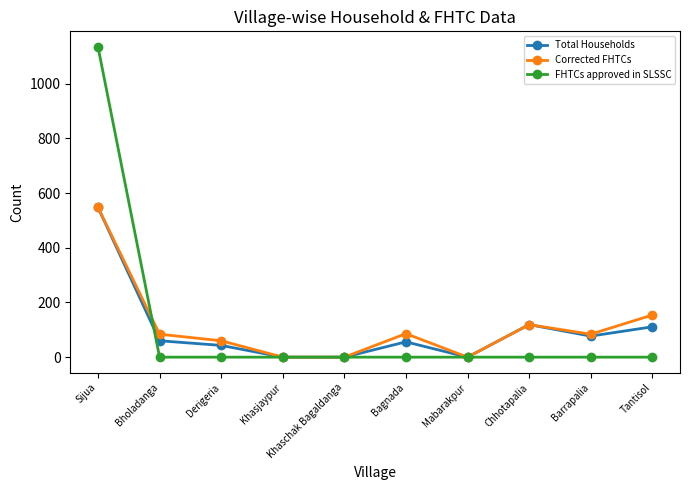

What is the greatest value displayed?

1135